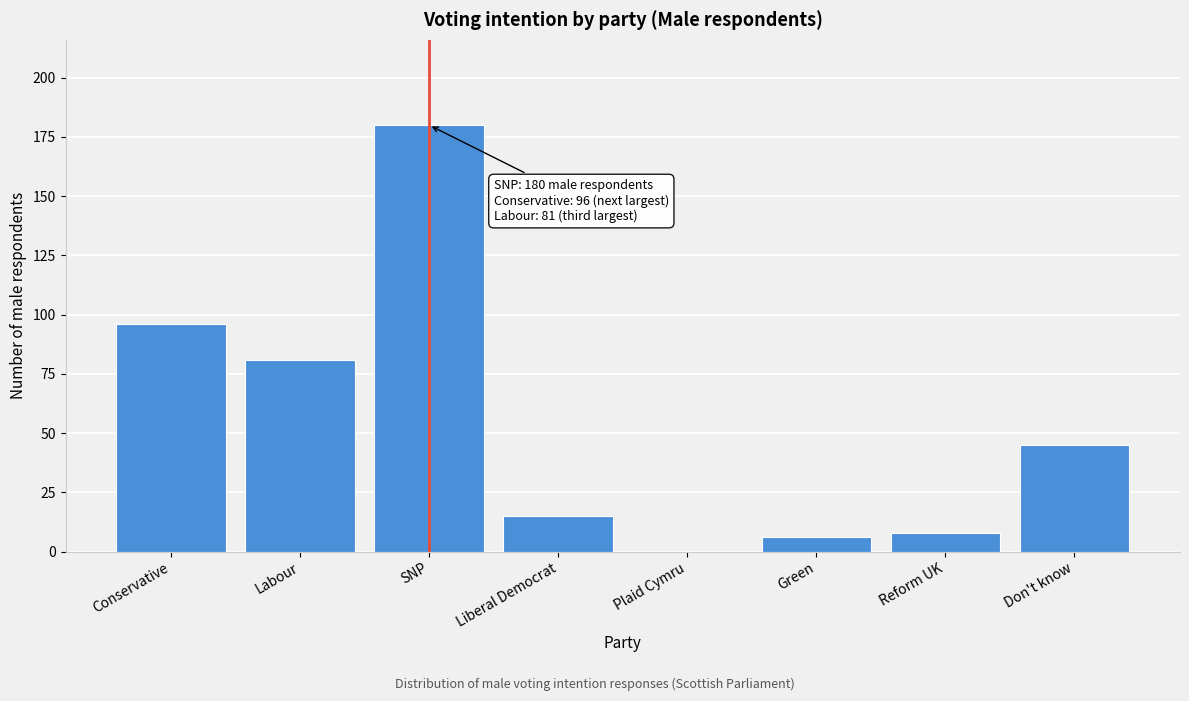

Reading left to right, transcribe all the data shown in this chart.

Conservative=96	Labour=81	SNP=180	Liberal Democrat=15	Plaid Cymru=0	Green=6	Reform UK=8	Don't know=45